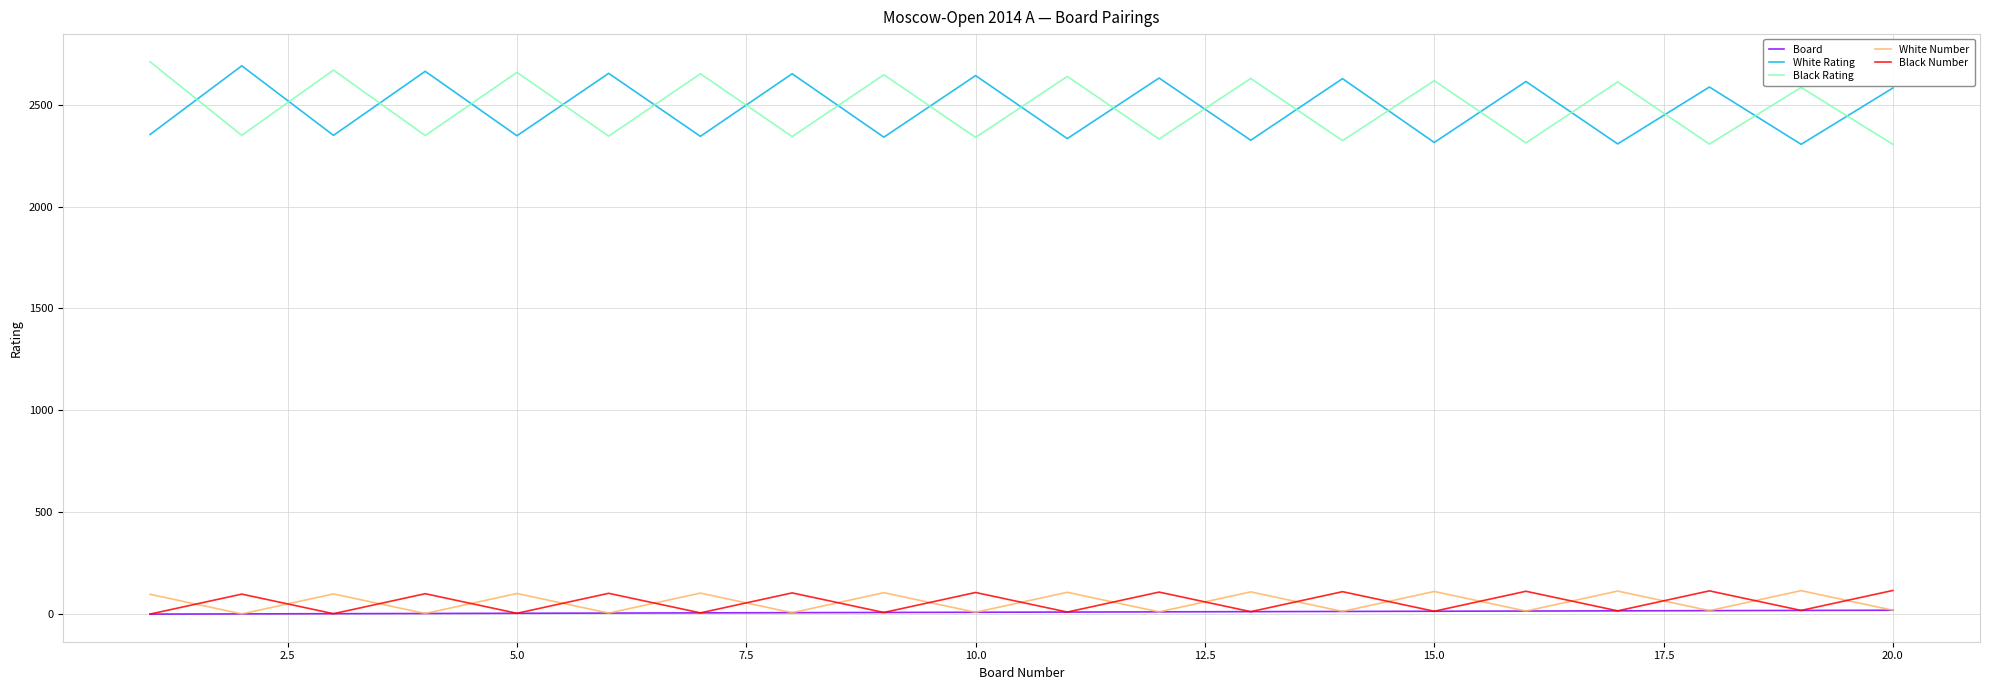

What is the minimum value for Black Rating?

2305